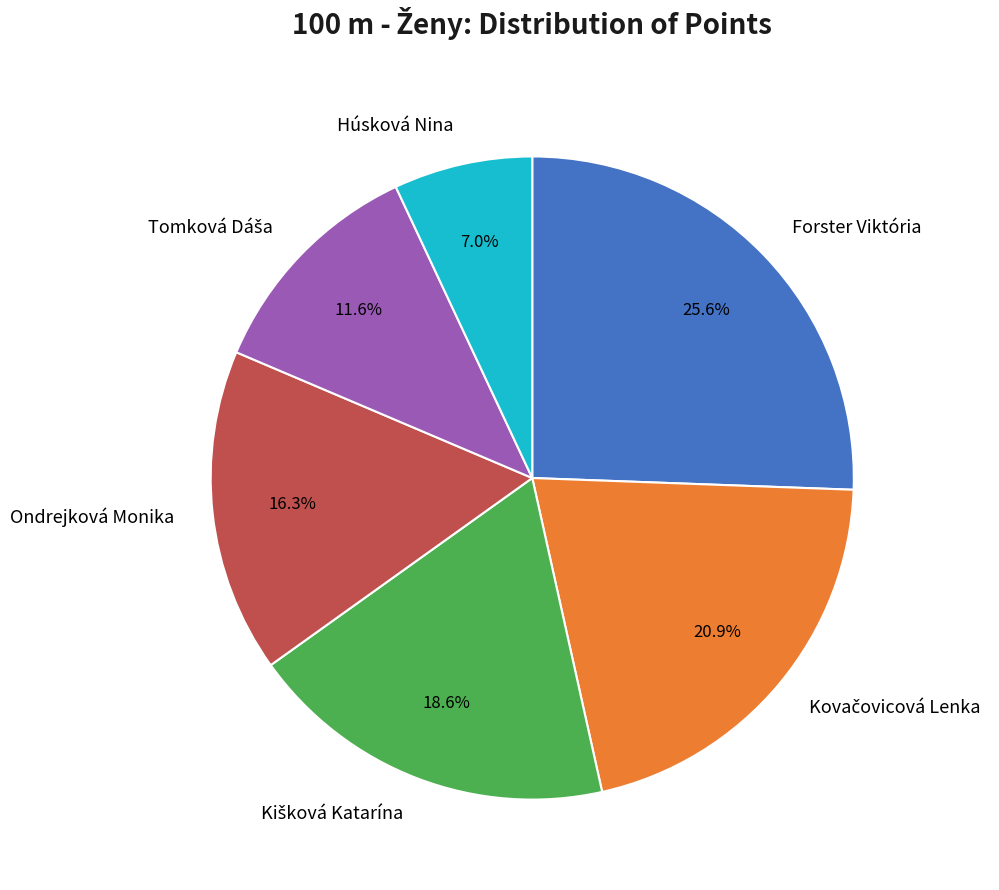

Is Húsková Nina the majority of the pie?

No